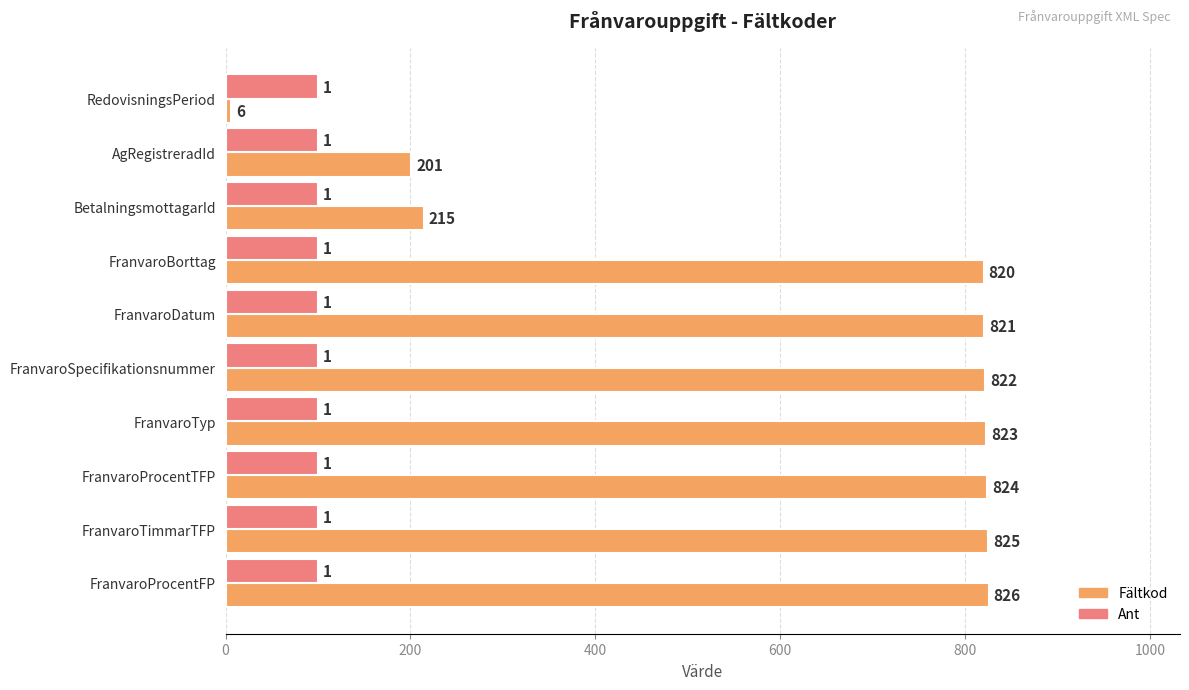

At which category is the sum across all series the highest?

FranvaroProcentFP